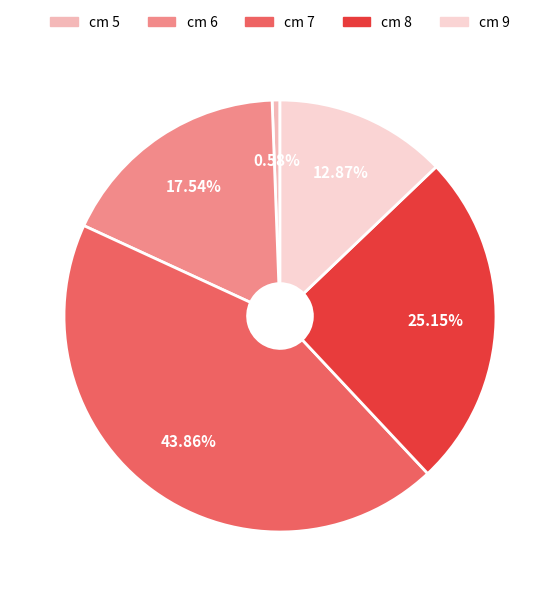

Is there any slice that represents more than half of the pie?

No